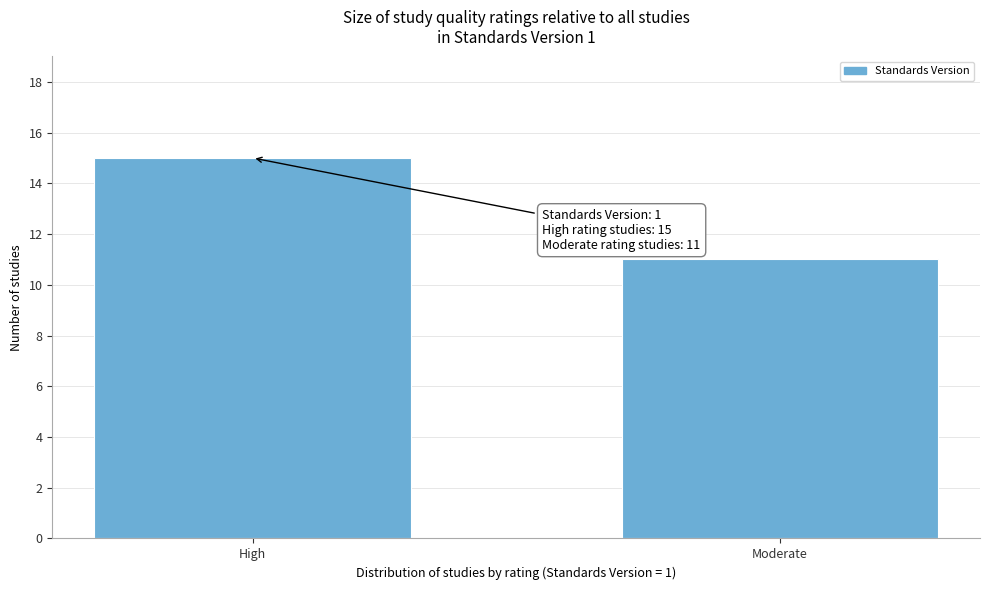

Reading left to right, extract all data points from this chart.

15	11